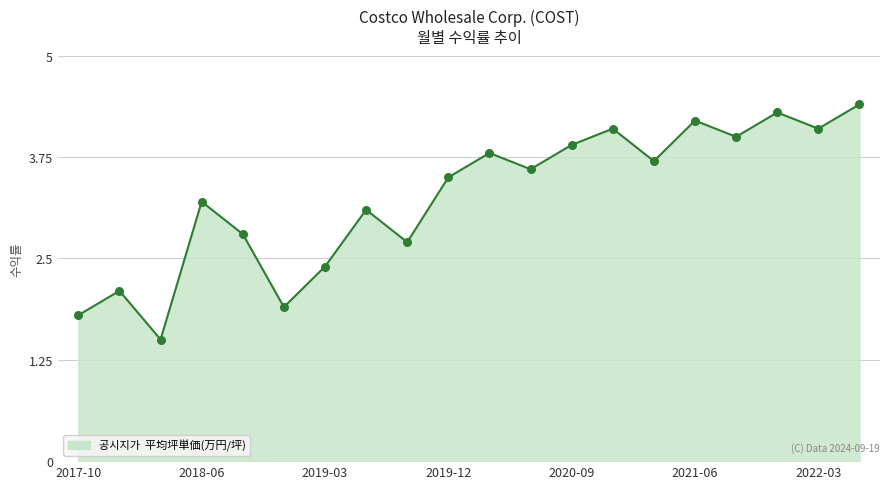

What is the difference between the maximum and minimum values?

2.9